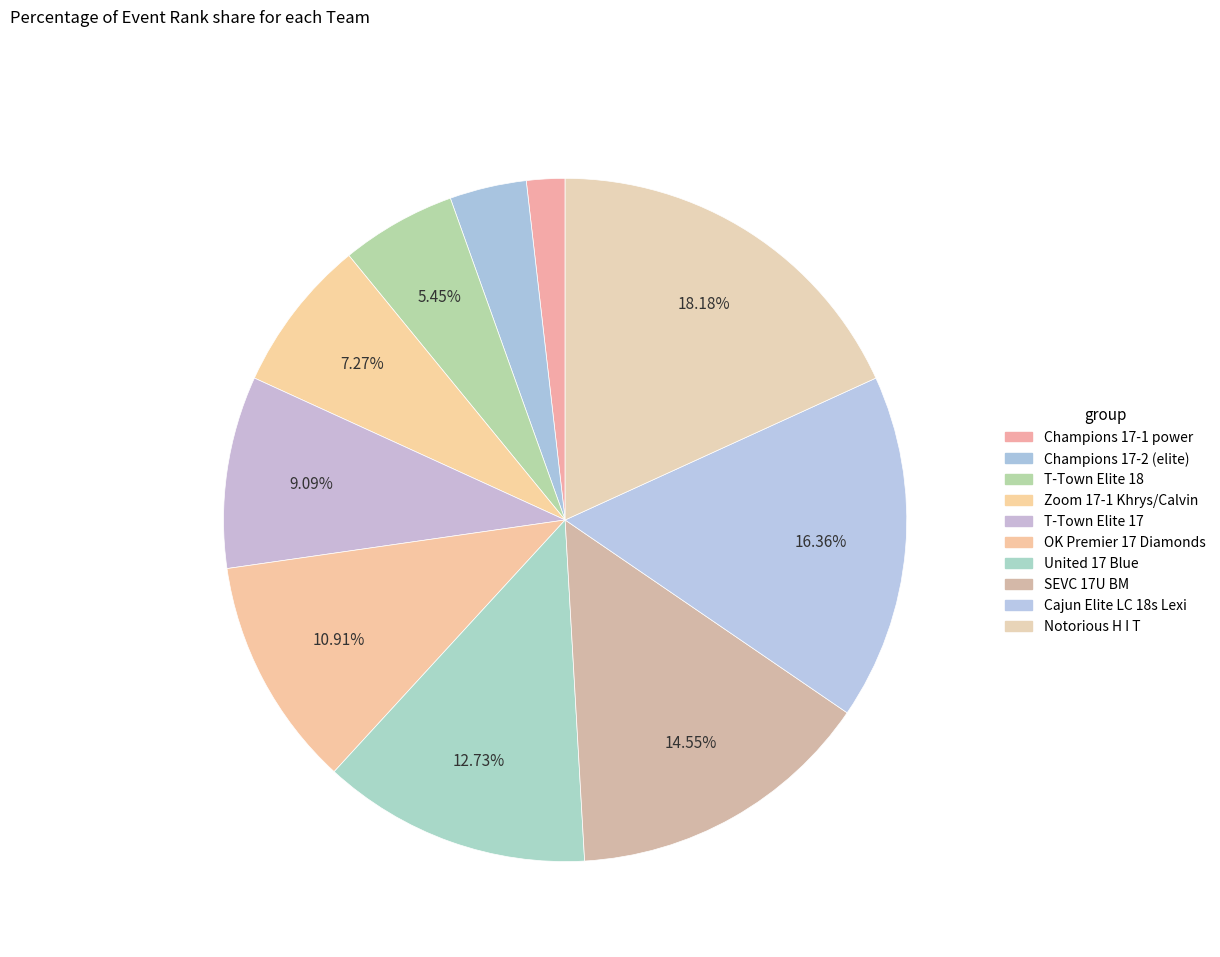

Count the number of slices in the pie.

10